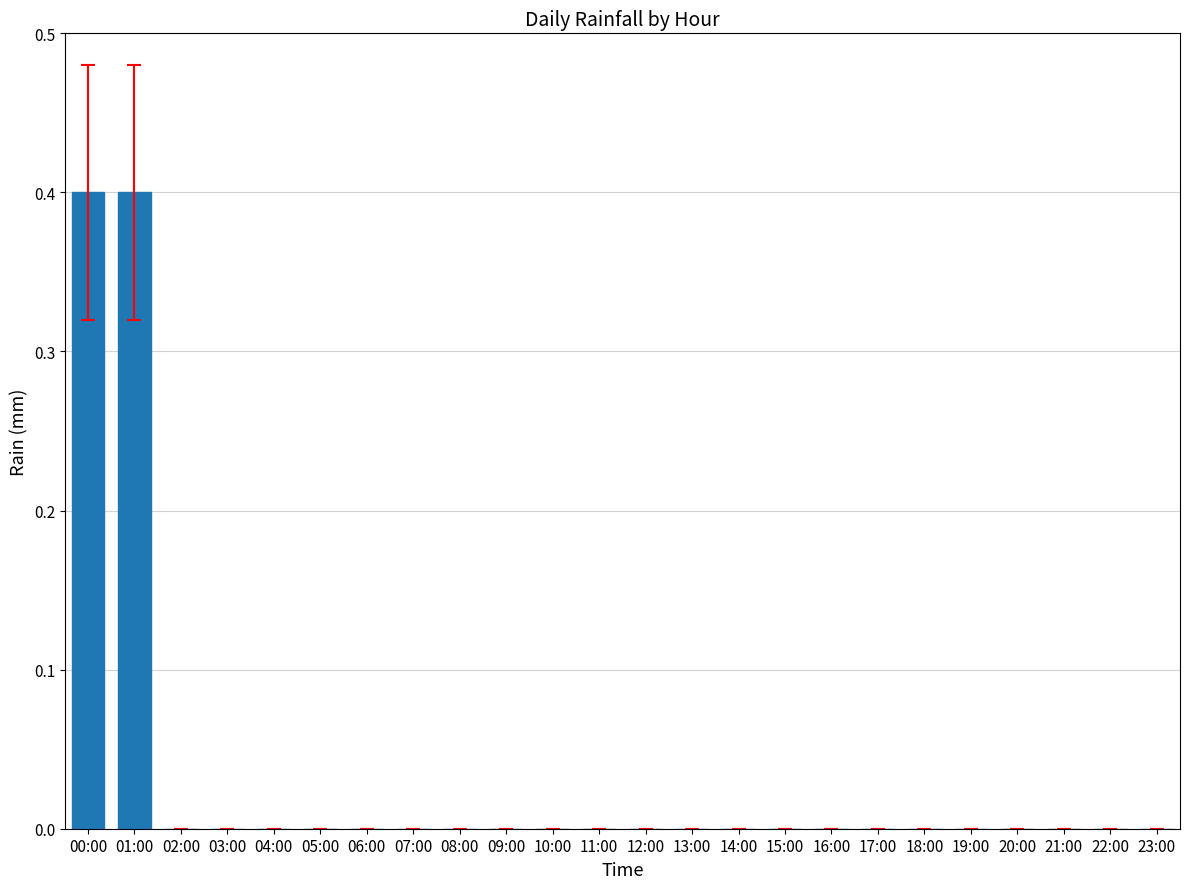

What is the maximum value shown in the chart?

0.4